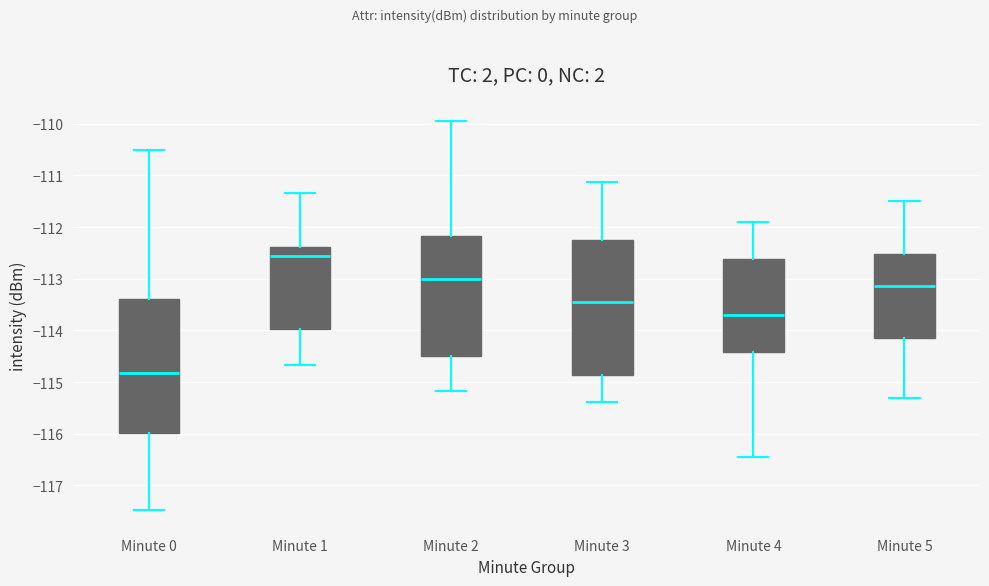

Which box's median line is the highest?

Minute 1